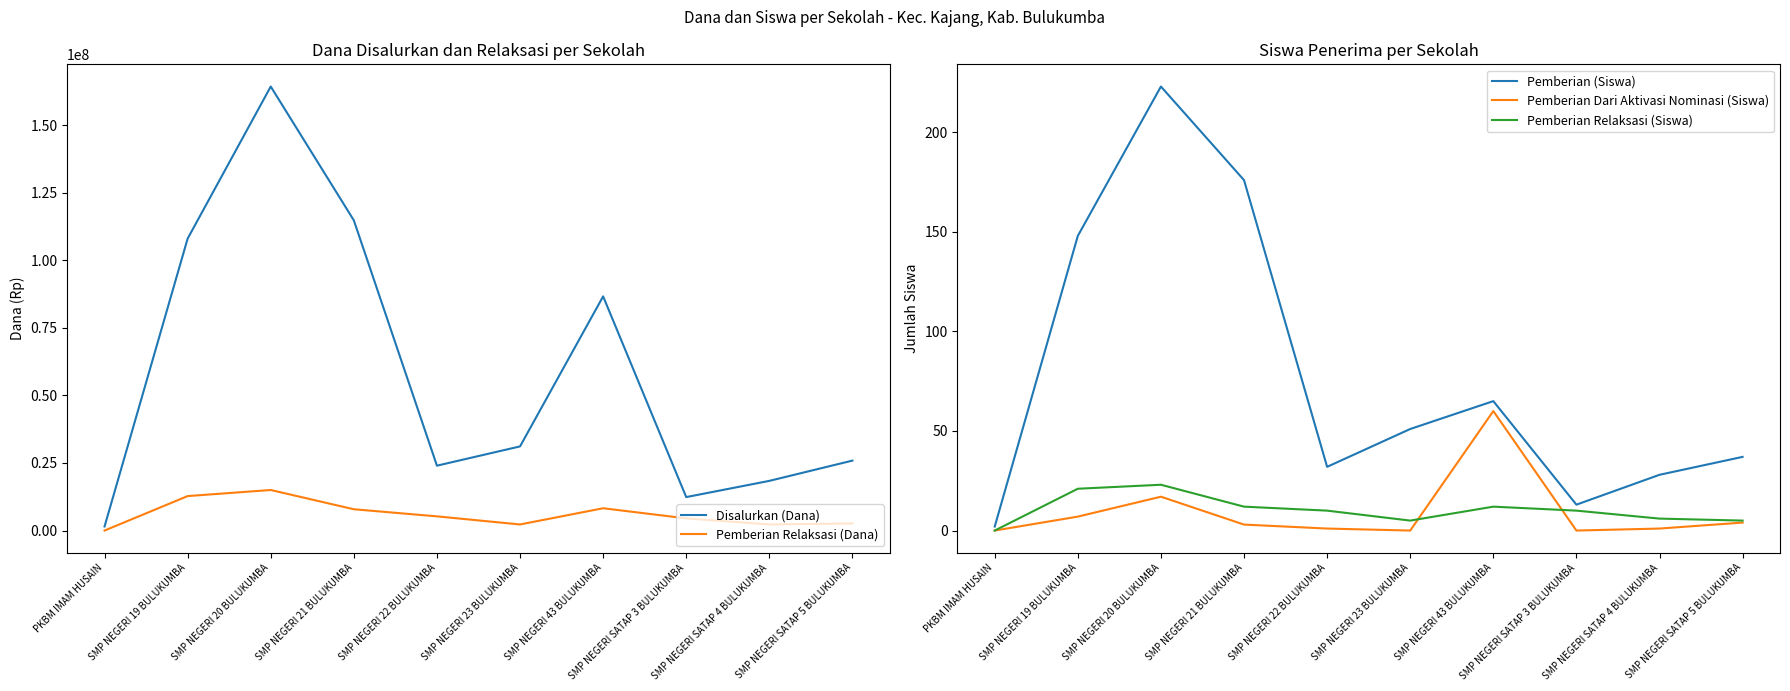

At which category is the sum across all series the highest?

SMP NEGERI 20 BULUKUMBA